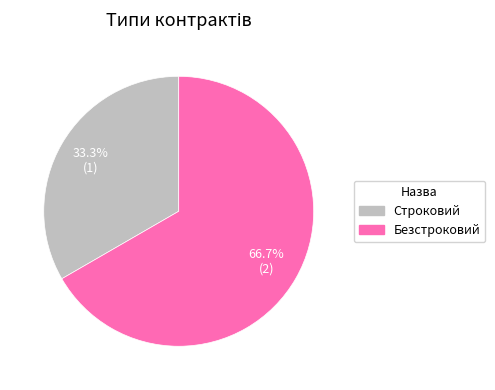

Which has a higher value, Строковий or Безстроковий?

Безстроковий